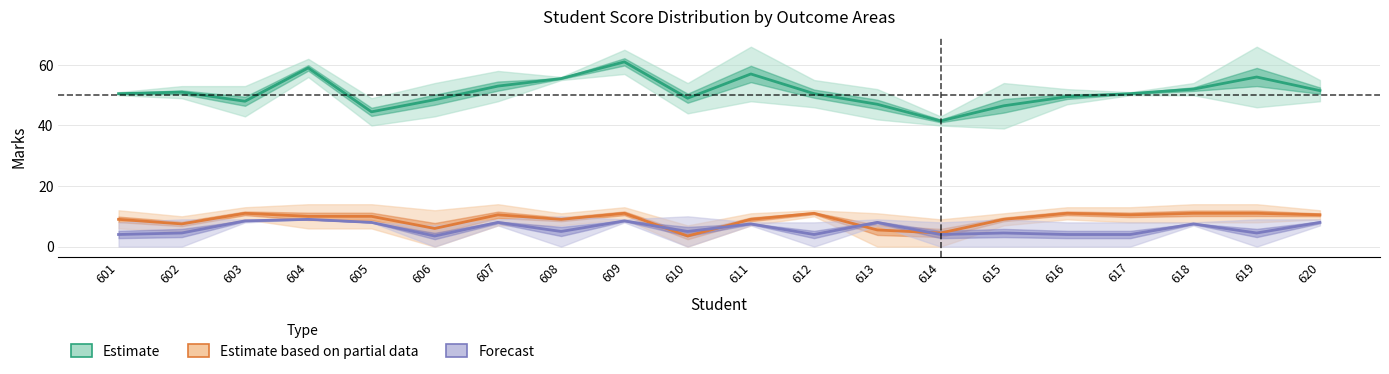

Which category has the lowest value in the Q10 series?

606